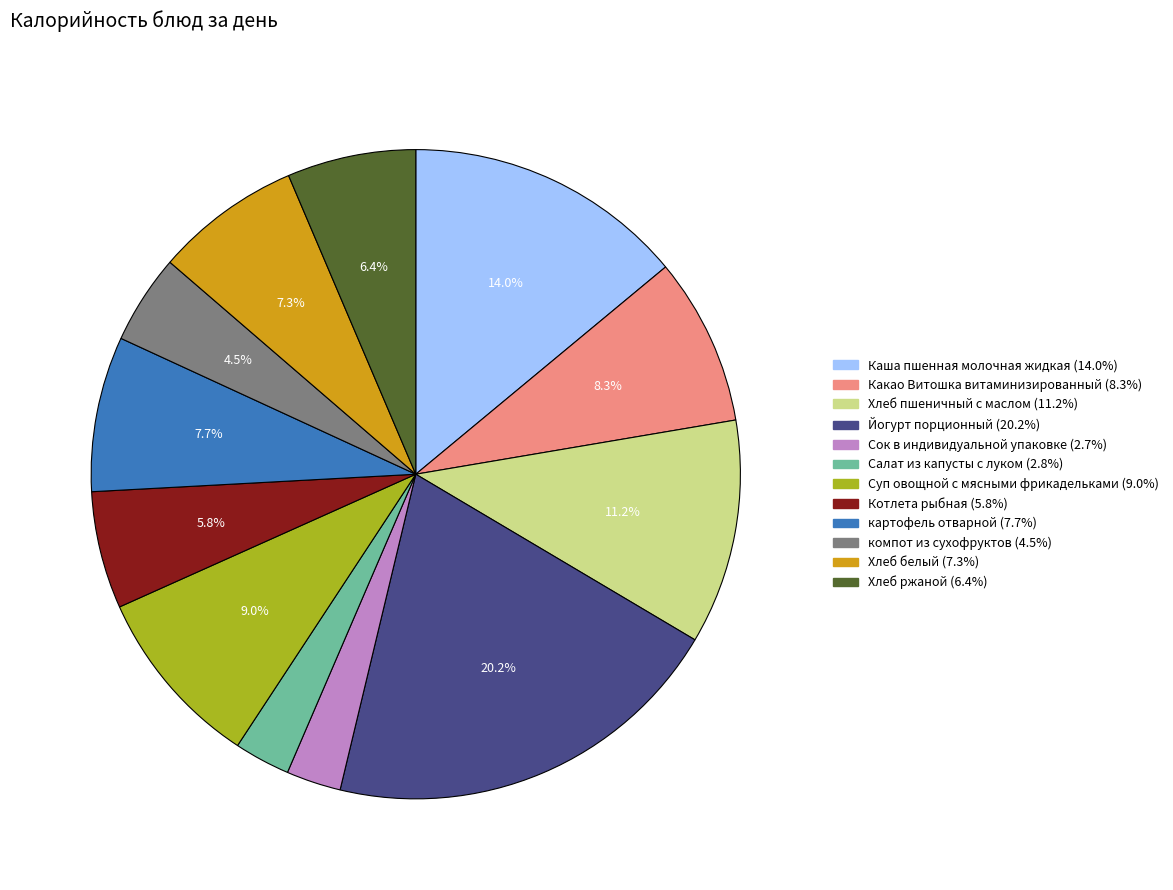

To the nearest percent, what is the average slice percentage?

8%